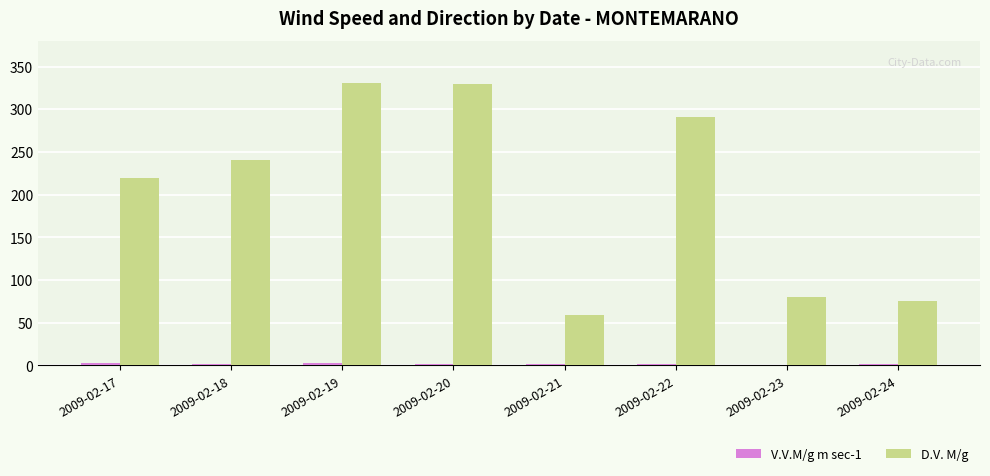

Which series has the largest total across all categories?

D.V. M/g